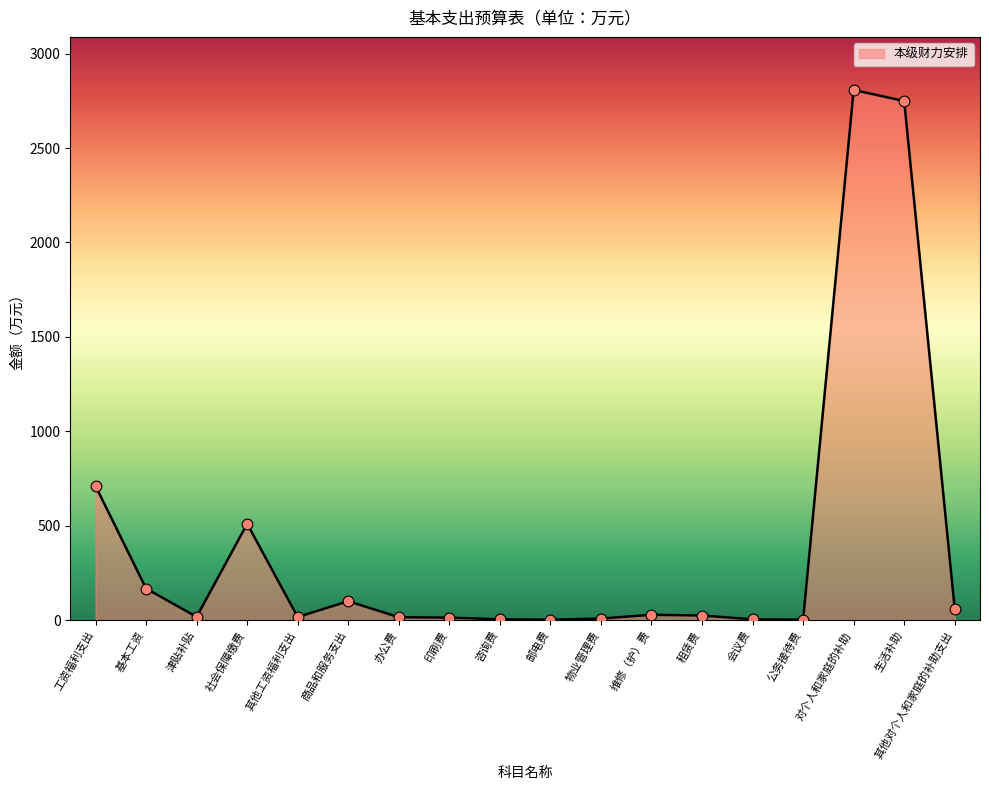

What is the change in value from 印刷费 to 生活补助?

+2736